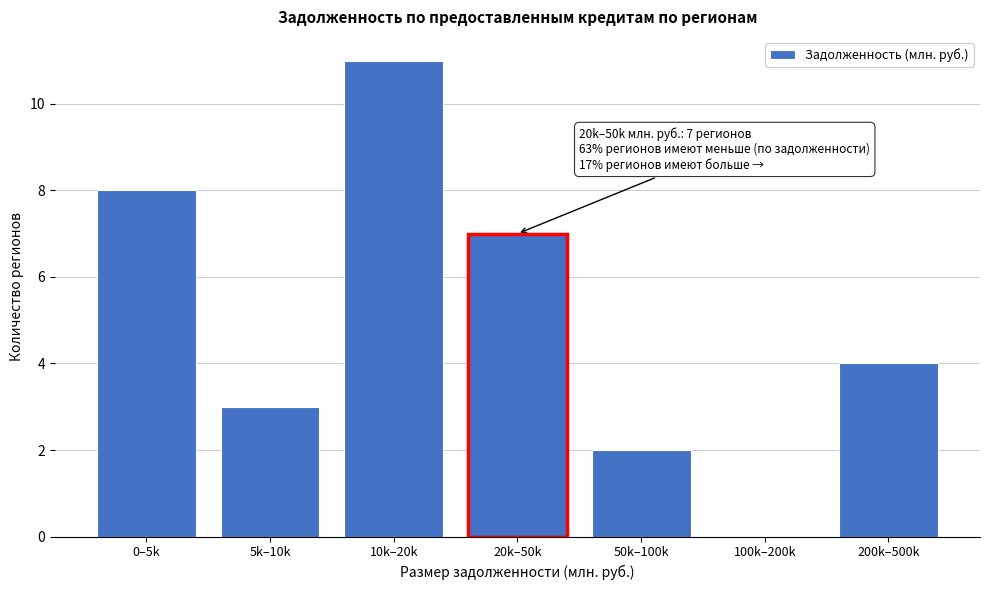

Reading left to right, what are all the values shown in this chart?

0–5k=8	5k–10k=3	10k–20k=11	20k–50k=7	50k–100k=2	100k–200k=0	200k–500k=4